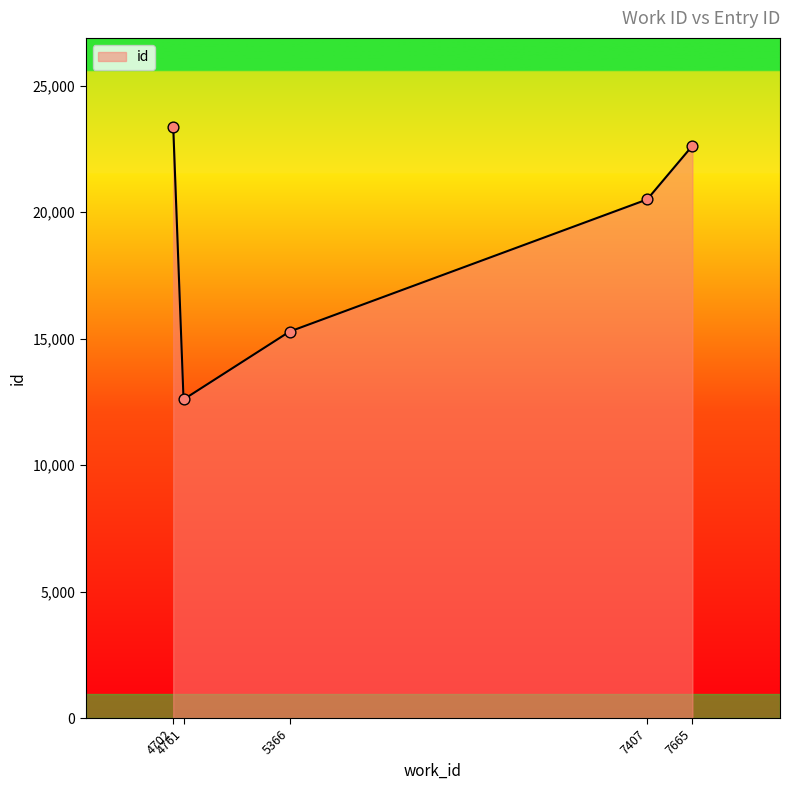

True or false: the data has more than 1 interior local peaks.

False